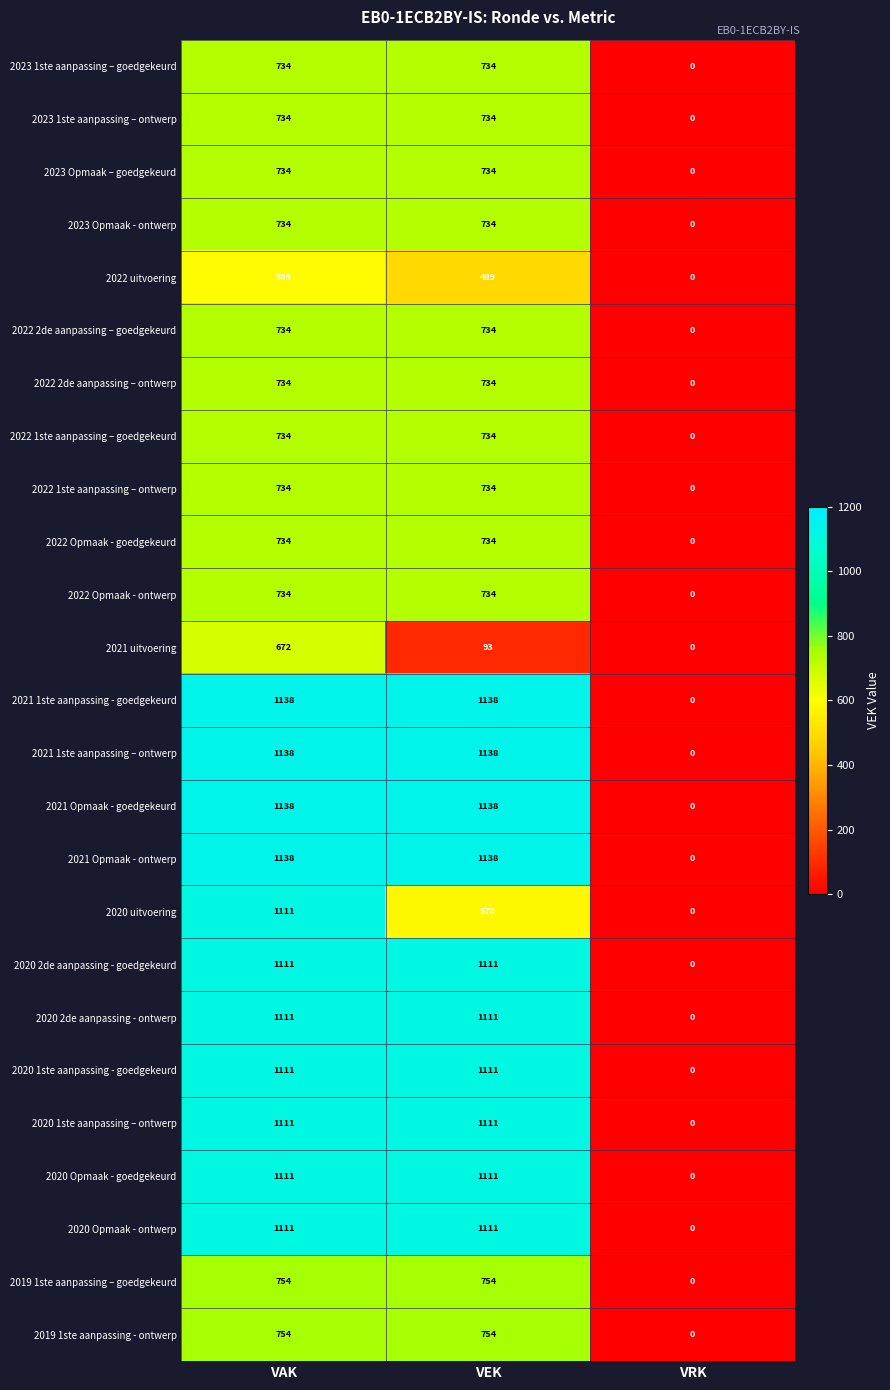

Which category has the lowest value across all series?

VRK